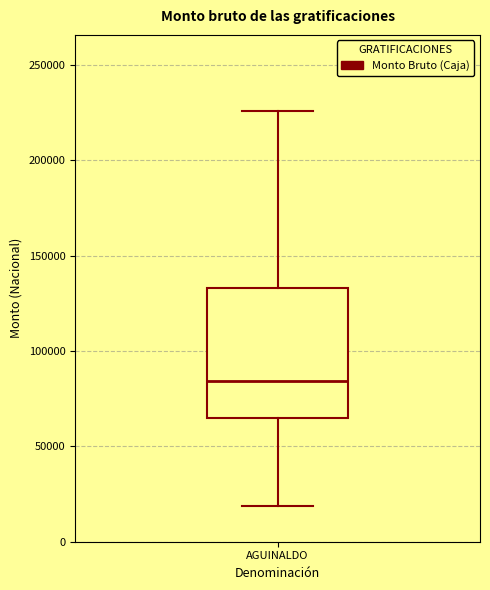

Transcribe this box plot: give where the median line is, the range the box spans, and where the two whiskers end, as read against the y-axis. The values are not printed on the chart, so give them approximately, as read against the axis.

median 85000, box 65000 to 135000, whiskers 20000 to 225000